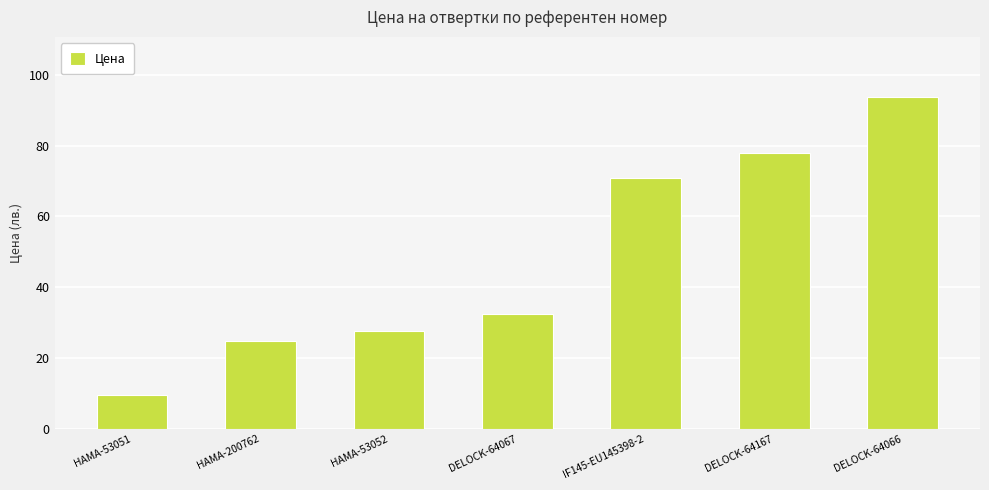

Read the value at HAMA-200762.

24.9